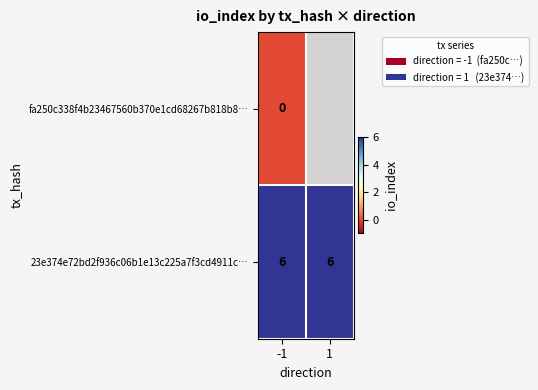

What is the difference between the highest and lowest values at -1?

6